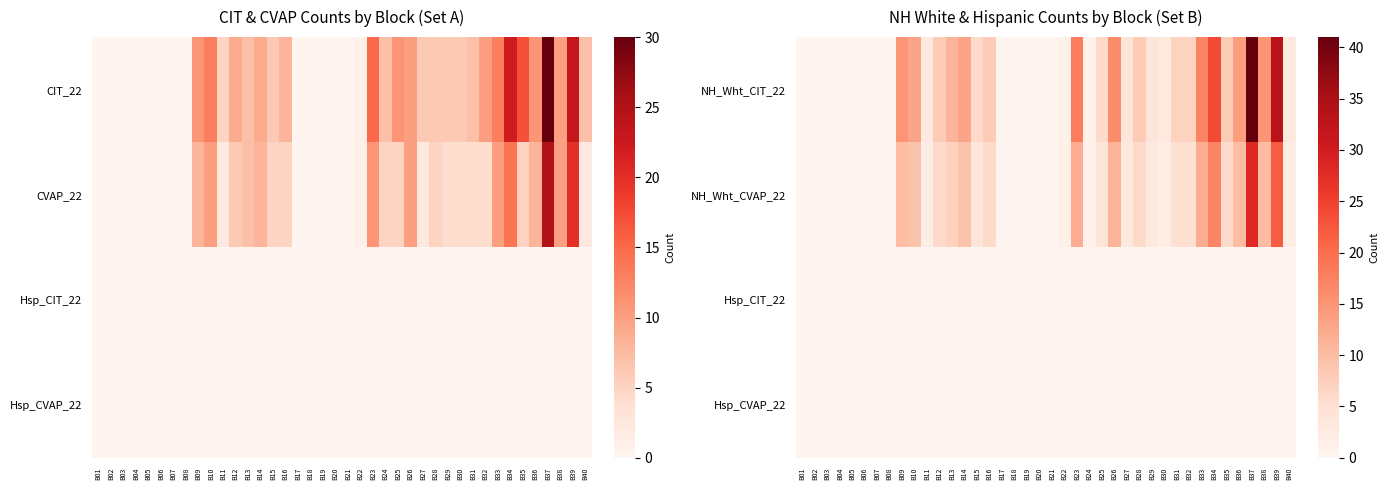

Which series has the largest range (max minus min)?

NH_Wht_CIT_22